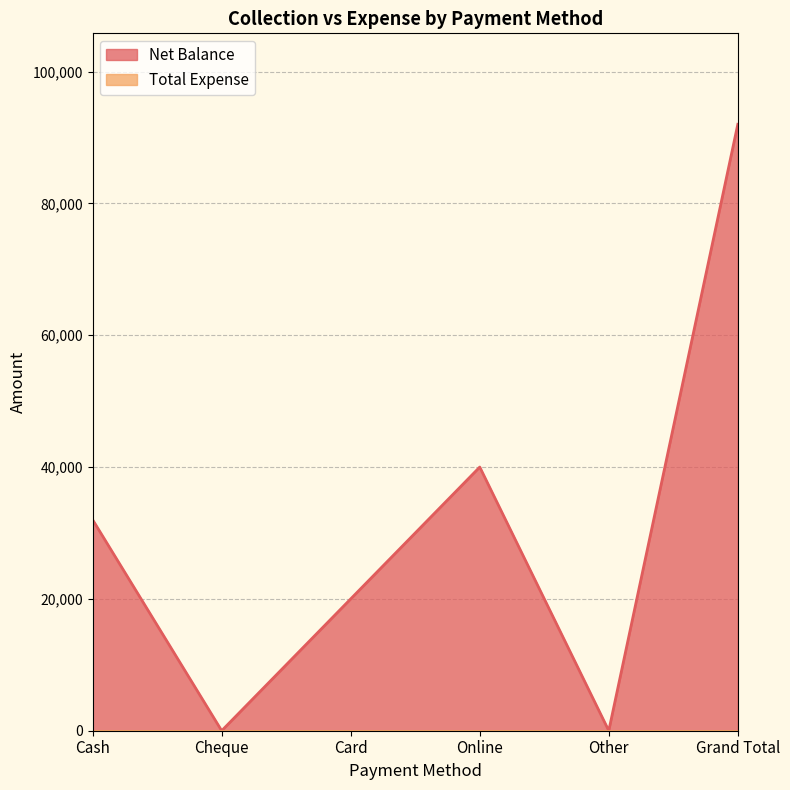

What is the difference between the maximum and second lowest values?

92000